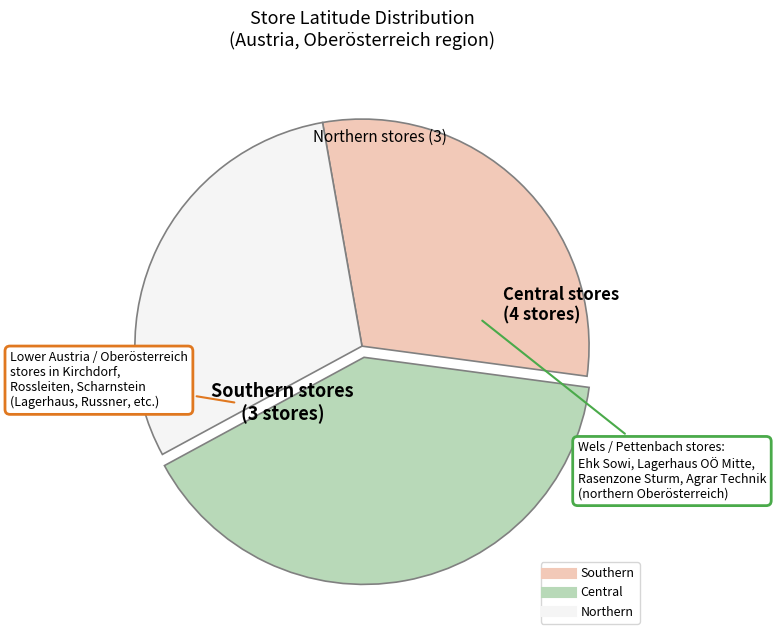

Does any single category account for the majority?

No